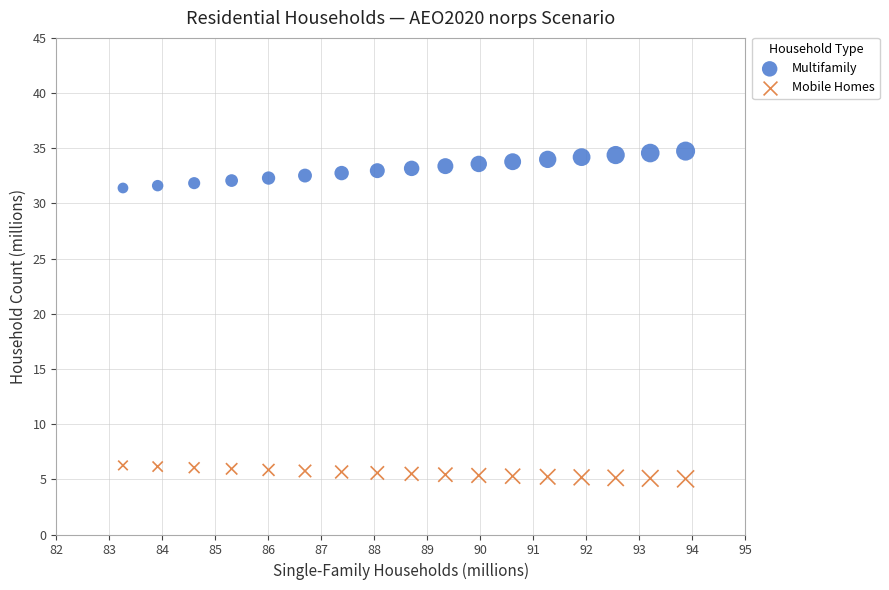

Across all data points, what is the range of Y values (max minus min)?

29.7